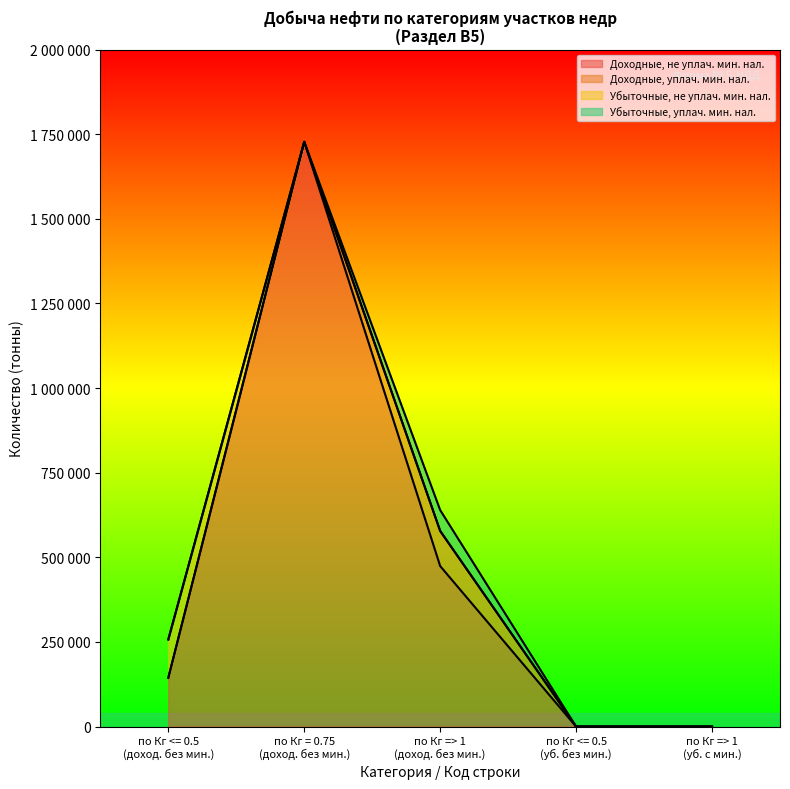

What is the sum of all Убыточные уплачивающие values?

61592